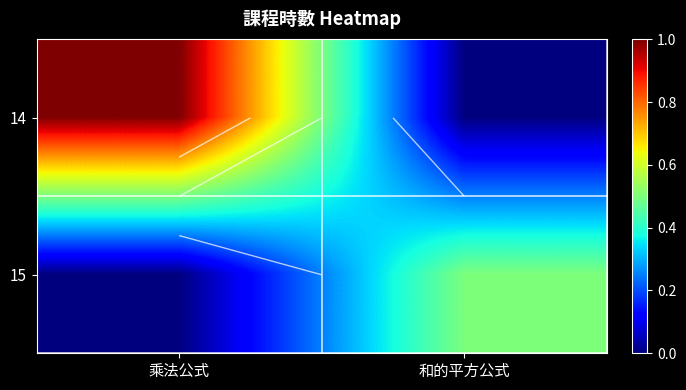

What is the difference between the 15 values at 和的平方公式 and 乘法公式?

0.5